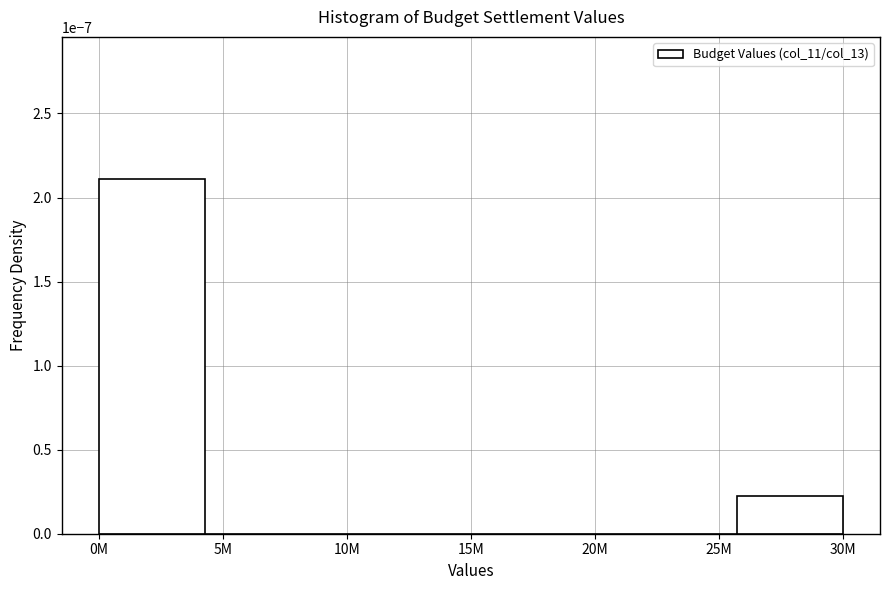

The value at 5M is 0.0. True or false?

True